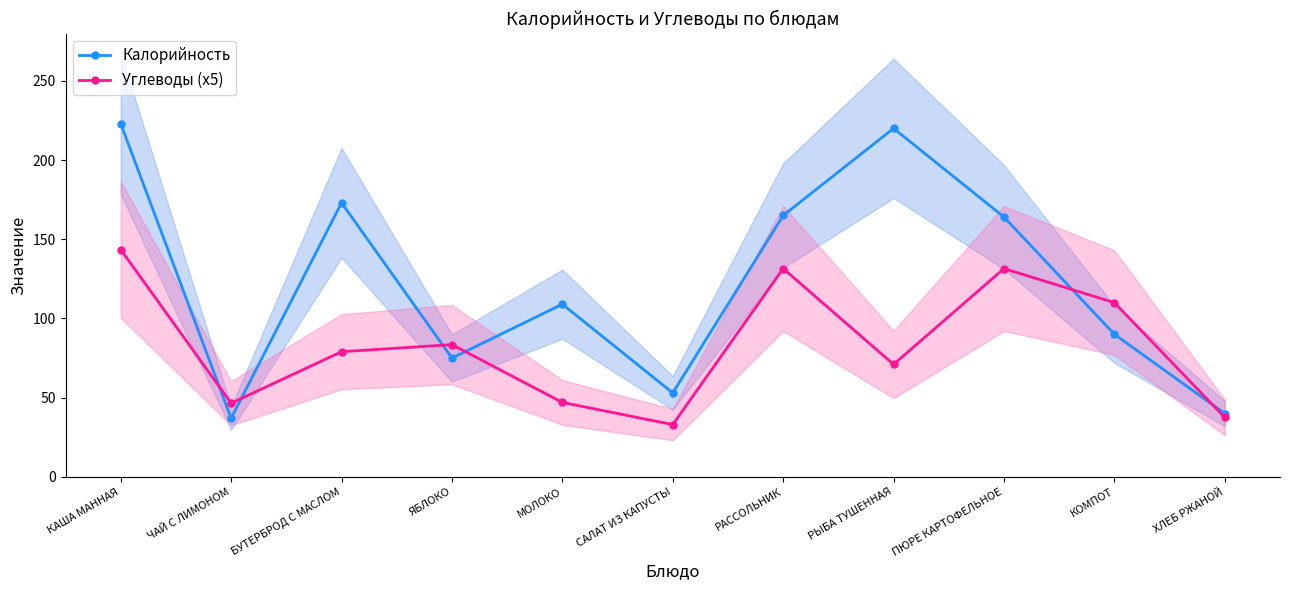

At ХЛЕБ РЖАНОЙ, list the series in order from largest to smallest.

Калорийность, Углеводы (x5)